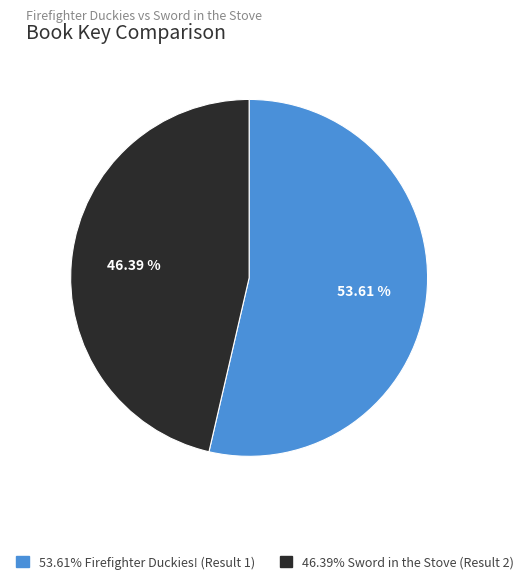

Does any single category account for the majority?

Yes